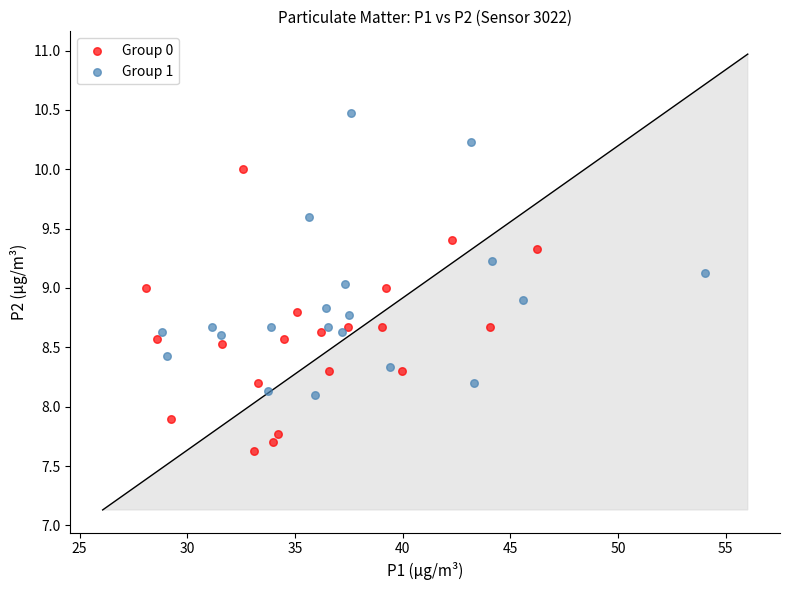

Which series contains the lowest Y value?

Group 0